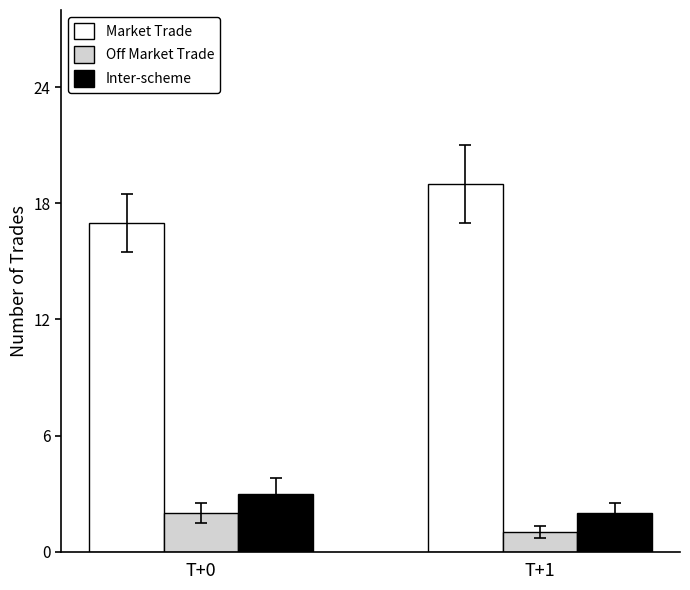

Are the bars grouped side by side (vs. stacked)?

Yes